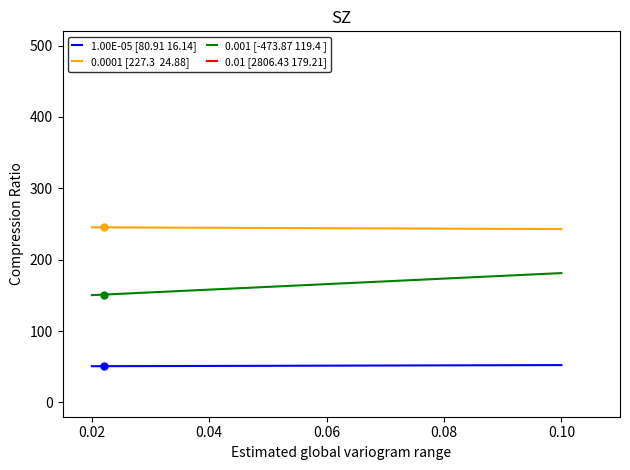

Is the value of 0.0001 [227.3  24.88] at 0.02 greater than the value of 1.00E-05 [80.91 16.14] at 0.10?

Yes